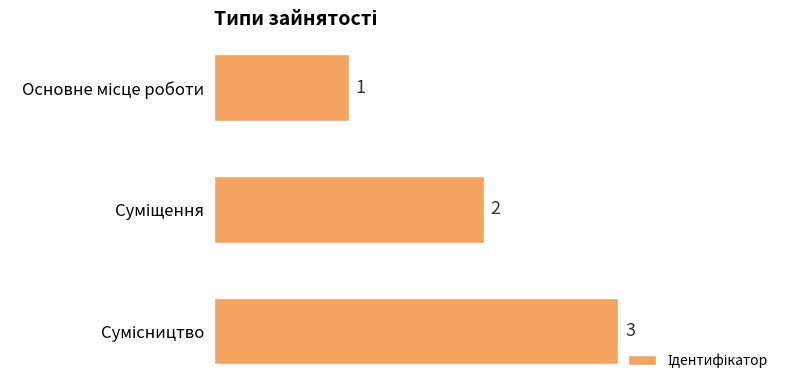

How many values are between 1 and 3?

3